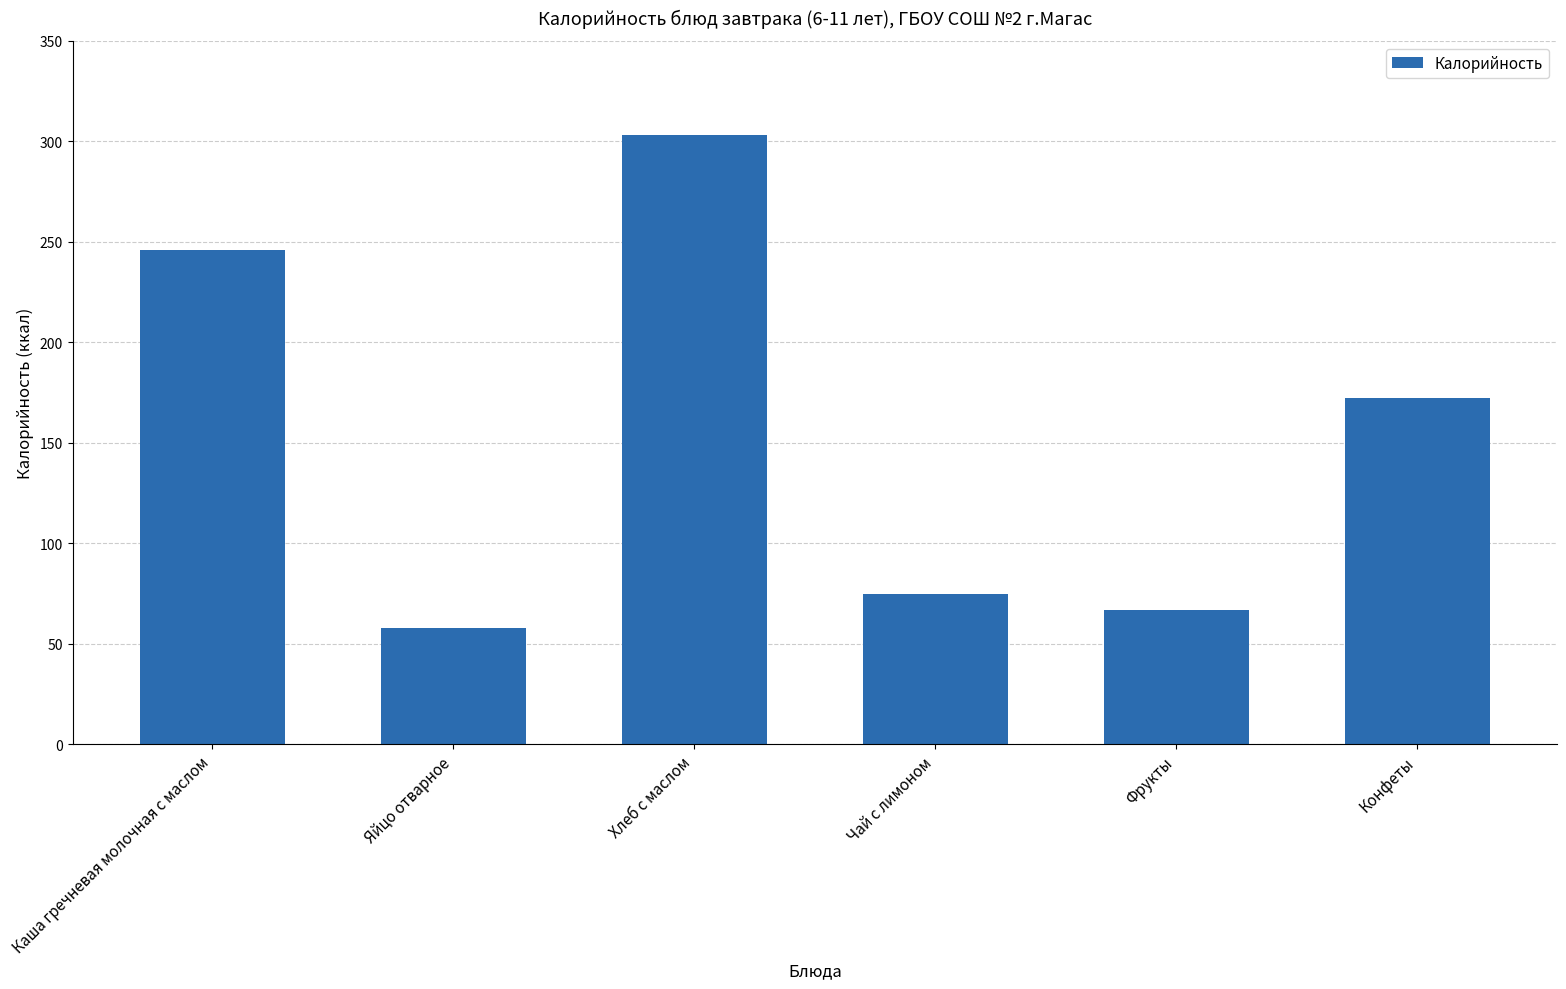

At which label does the data first exceed 172?

Каша гречневая молочная с маслом